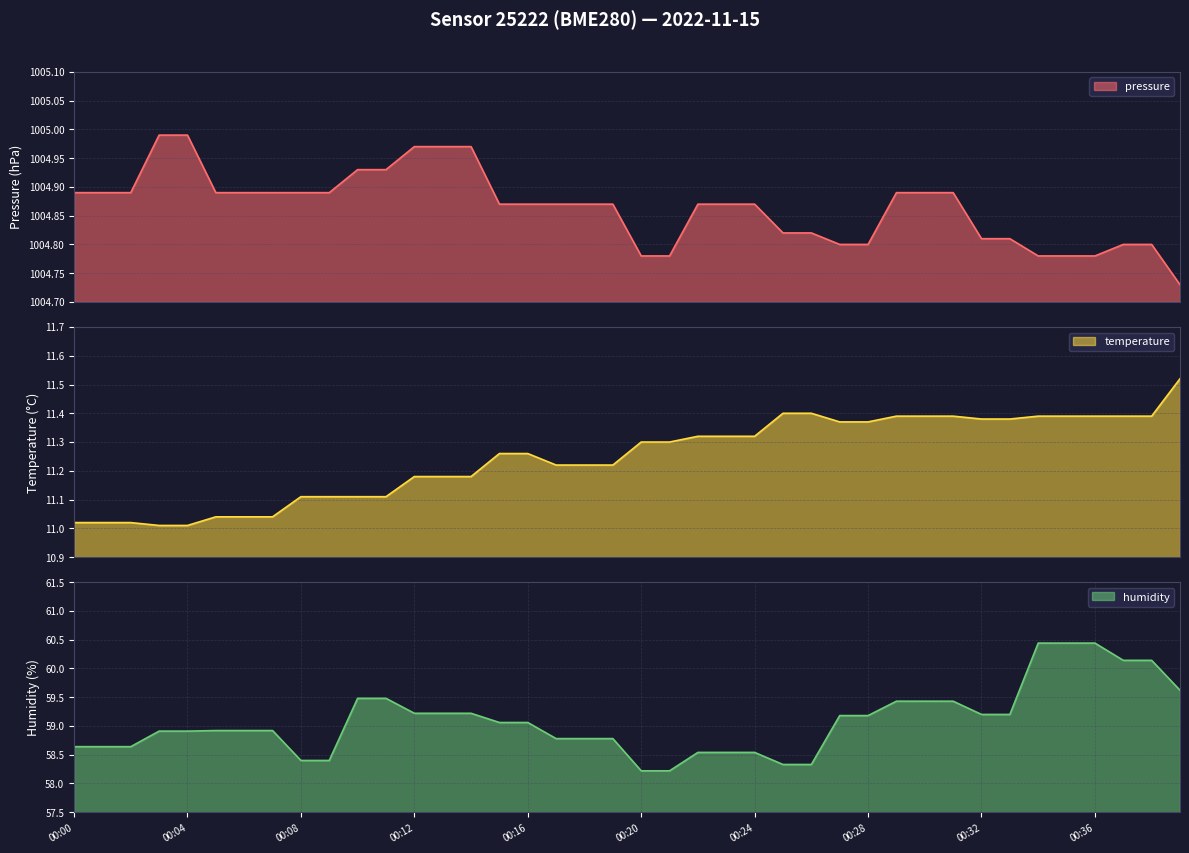

The humidity series shows 101.5 at 00:38. True or false?

False